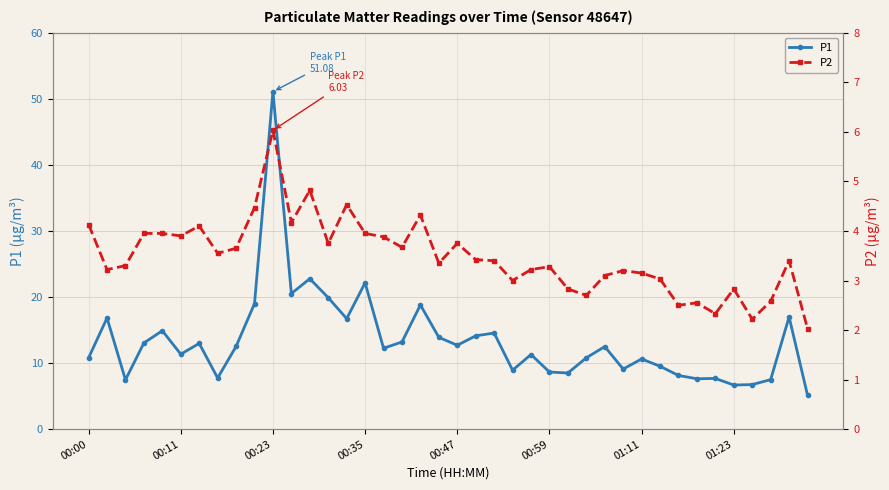

What is the average value of the P1 series?

13.4